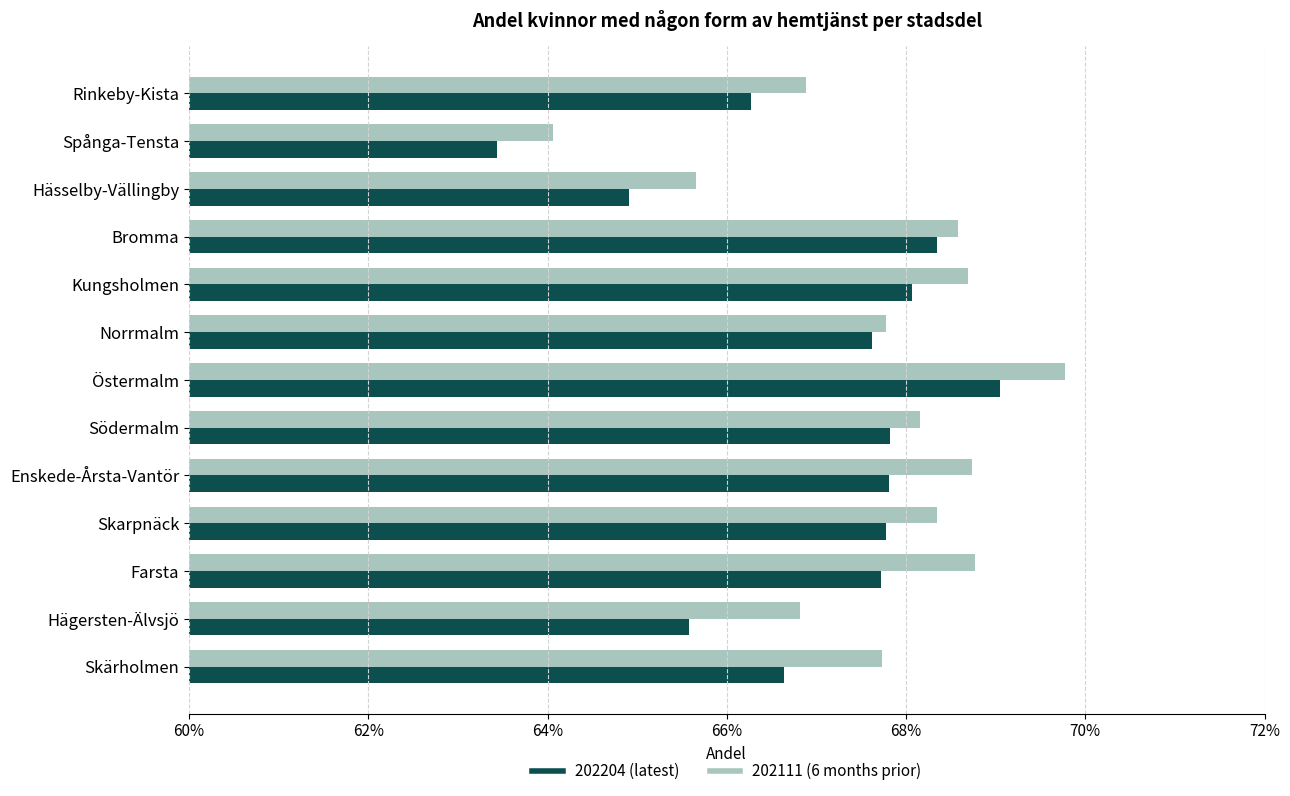

What is the label of the 1st bar from the left?

Rinkeby-Kista